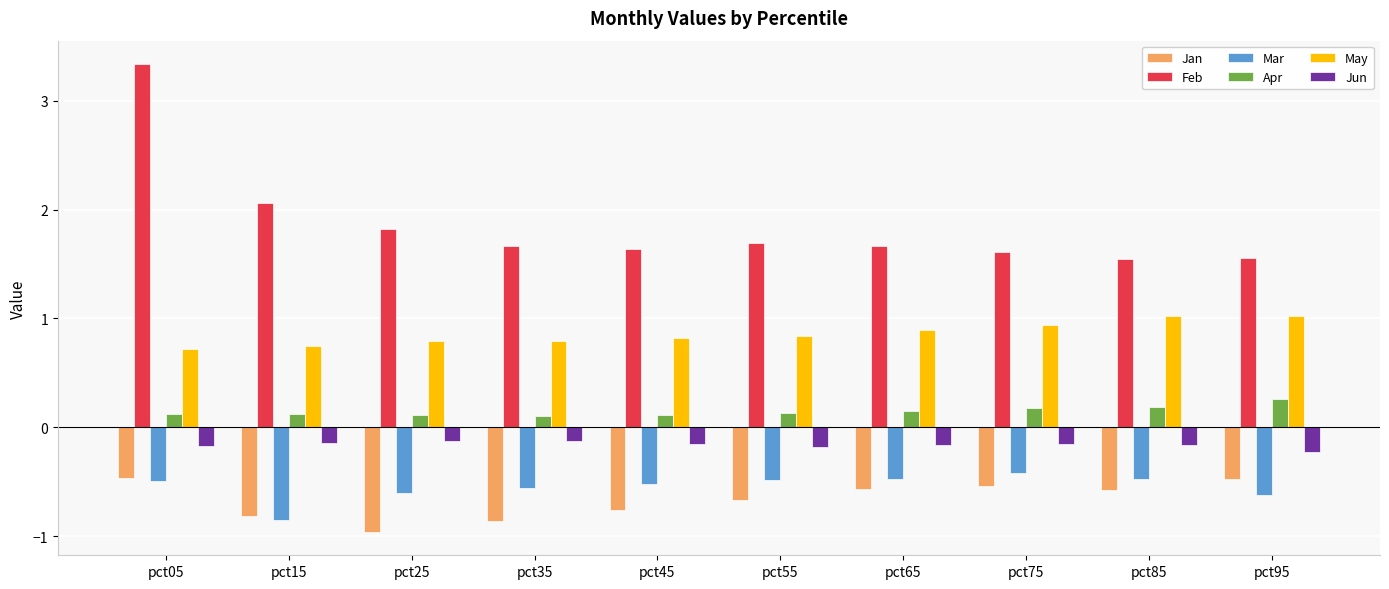

How many distinct data groups are displayed?

6